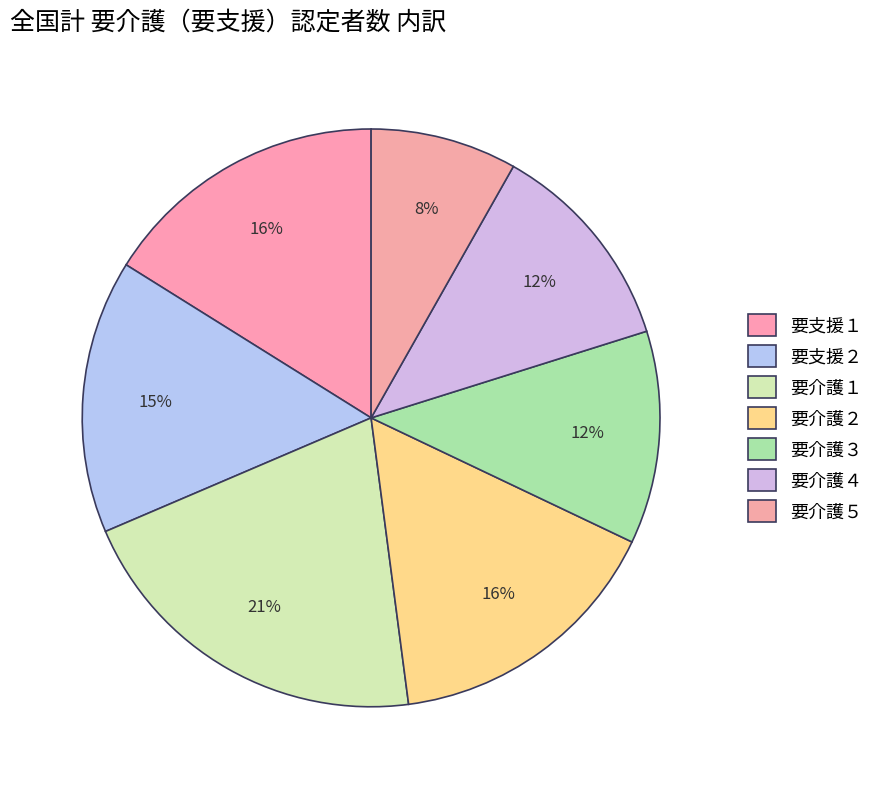

What percentage is the 要介護１ slice, to the nearest percent?

21%